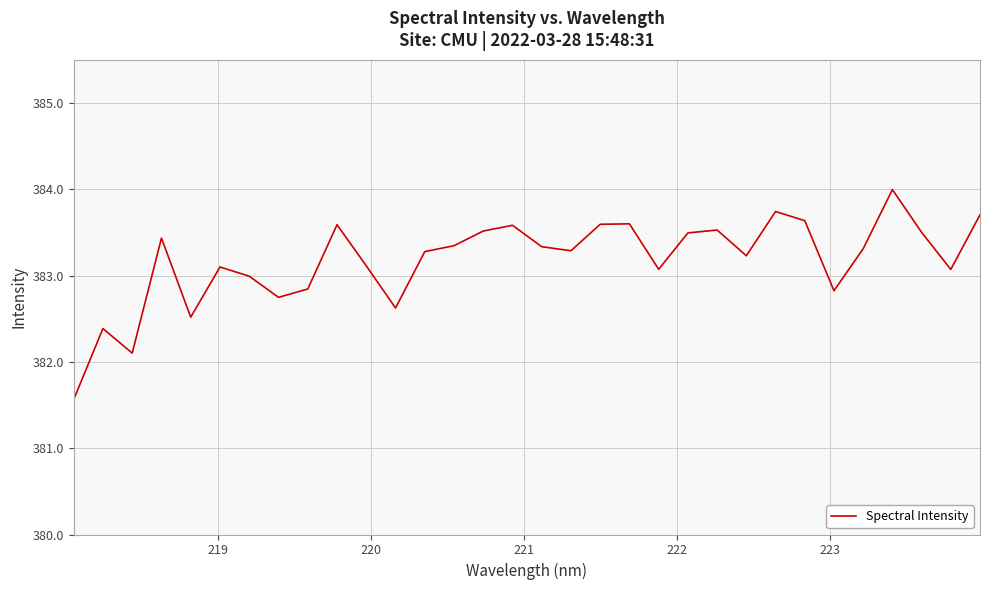

Reading left to right, extract all data points from this chart.

381.6	382.4	382.1	383.4	382.5	383.1	383.0	382.7	382.8	383.6	383.1	382.6	383.3	383.3	383.5	383.6	383.3	383.3	383.6	383.6	383.1	383.5	383.5	383.2	383.7	383.6	382.8	383.3	384.0	383.5	383.1	383.7